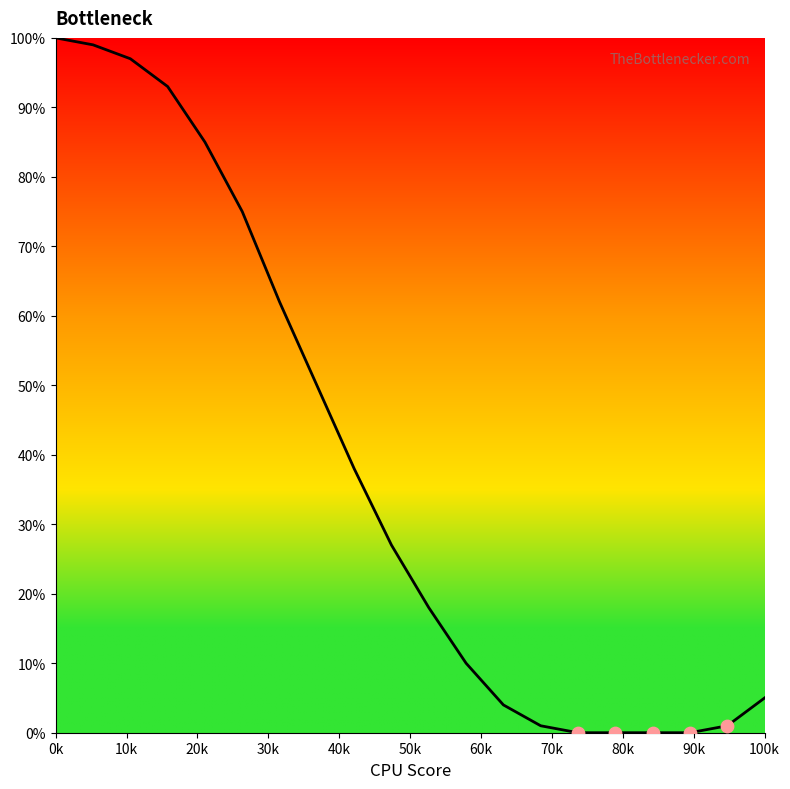

What is the maximum value shown in the chart?

100